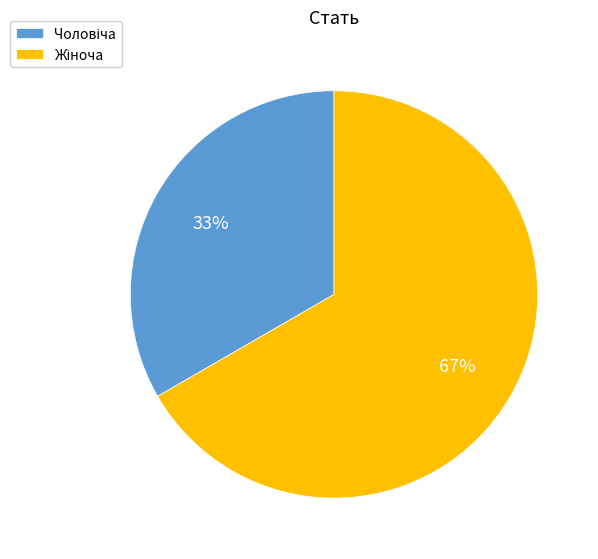

To the nearest percent, what is the average slice percentage?

50%